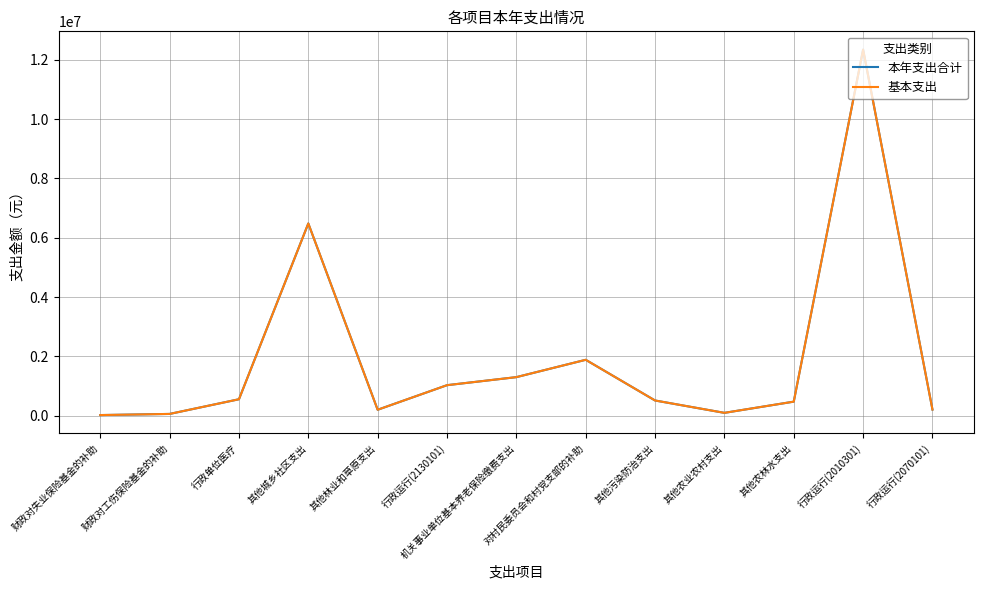

At how many categories does at least one series exceed 7961271?

1